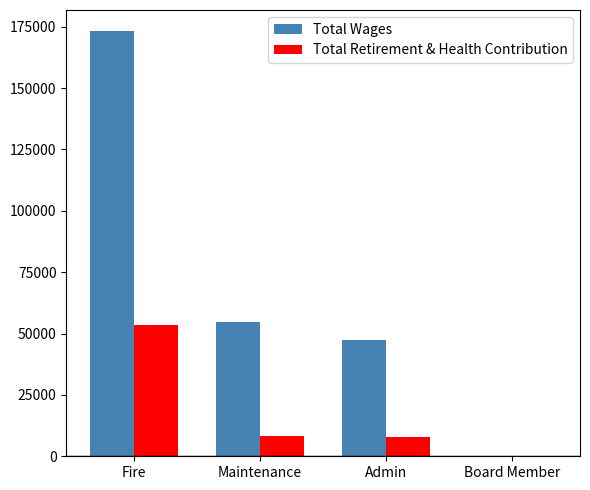

Is the value of Total Wages at Fire greater than the value of Total Retirement & Health Contribution at Fire?

Yes